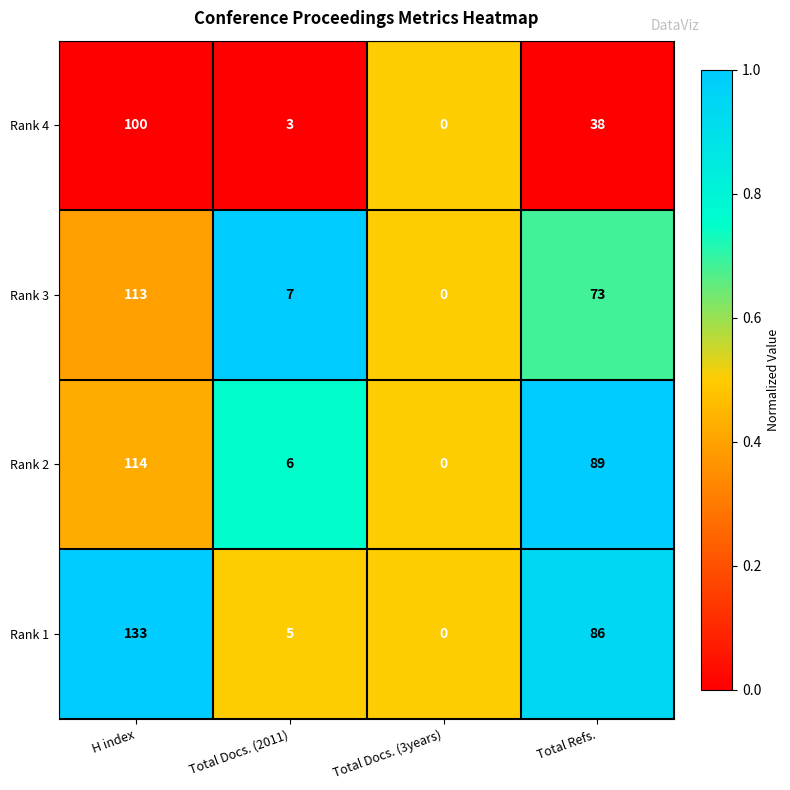

What is the sum of the Rank 1 values at Total Docs. (2011) and H index?

138